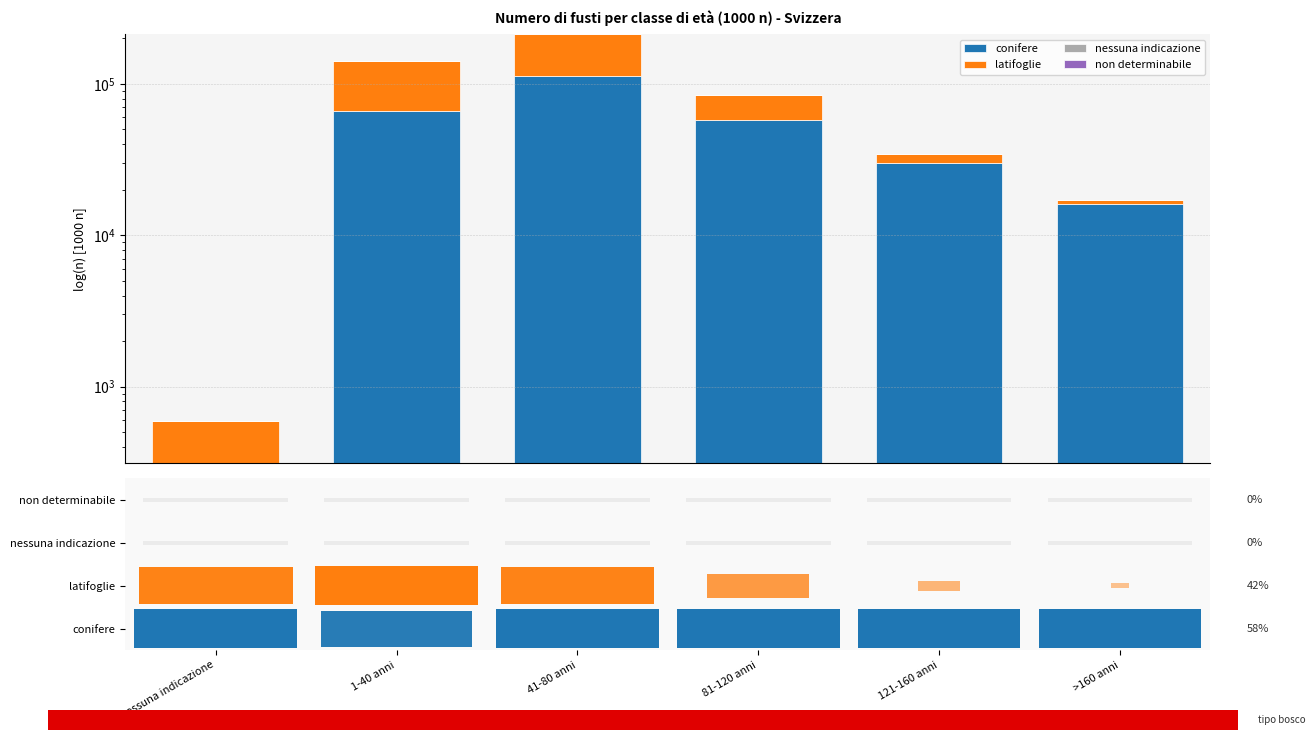

The nessuna indicazione series shows 0 at 81-120 anni. True or false?

True